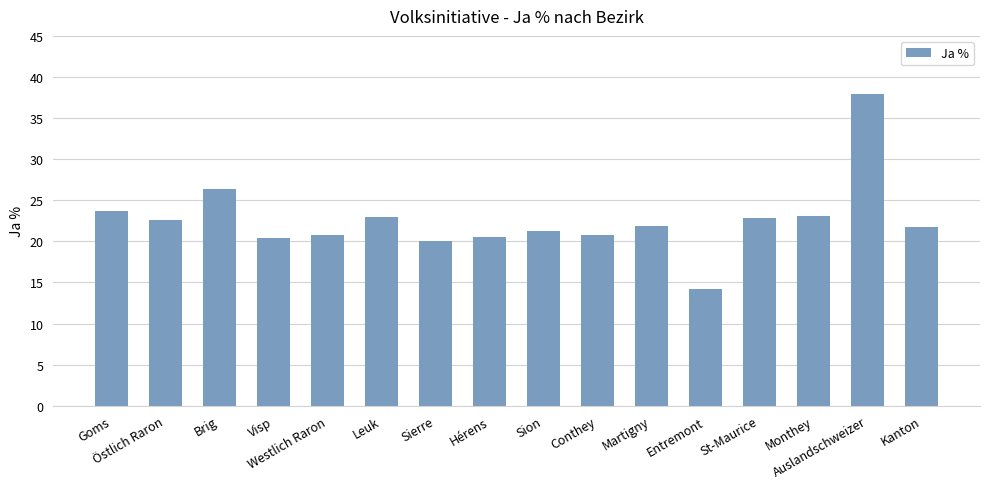

What is the minimum value shown in the chart?

14.2